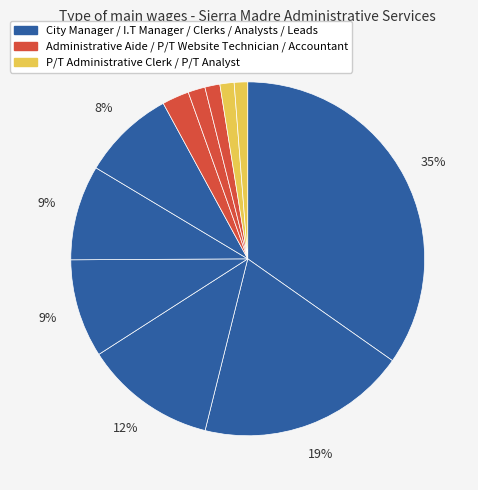

To the nearest percent, what is the difference between the largest and smallest slice percentages?

34%